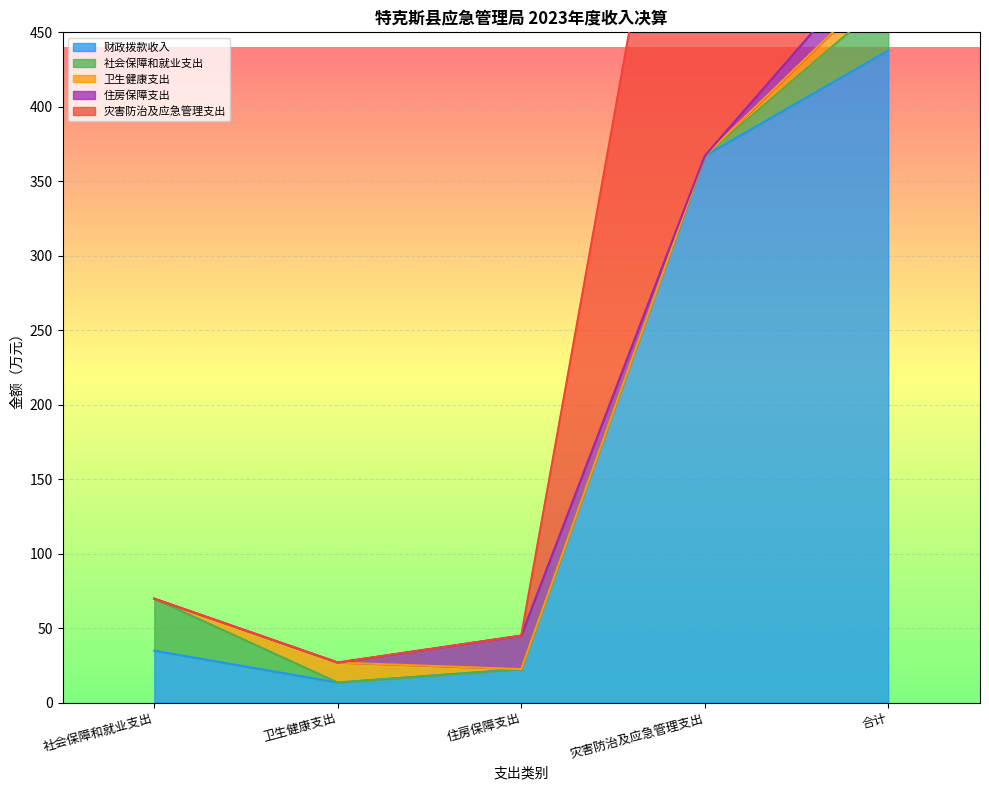

Does the chart display data point markers on the line(s)?

No